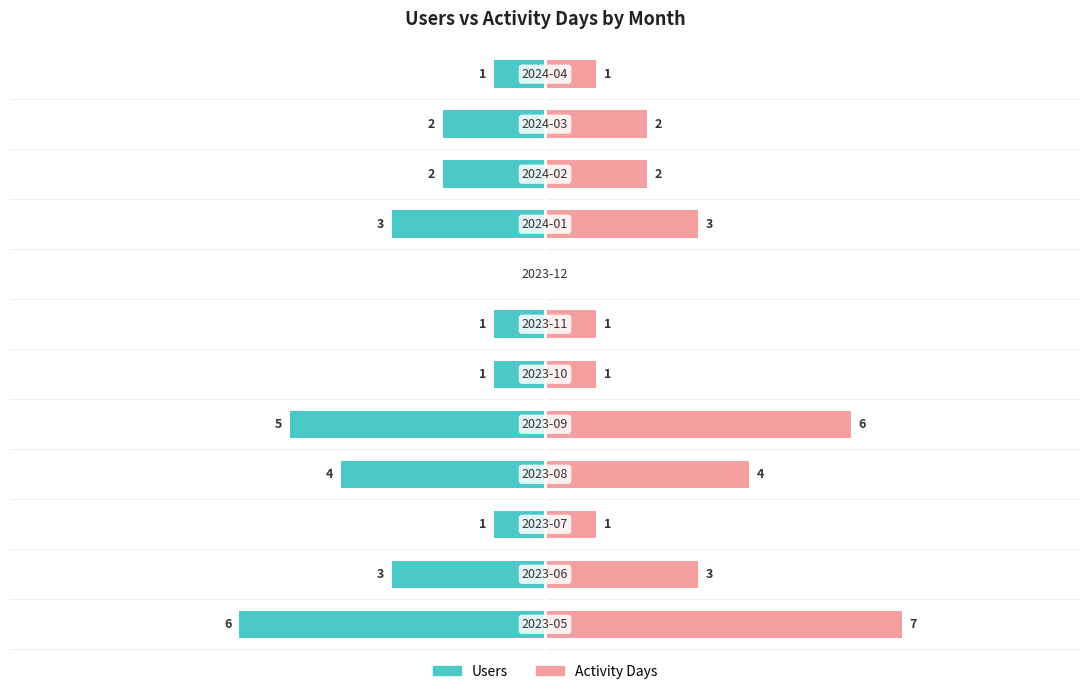

What is the sum of all Activity Days values?

31